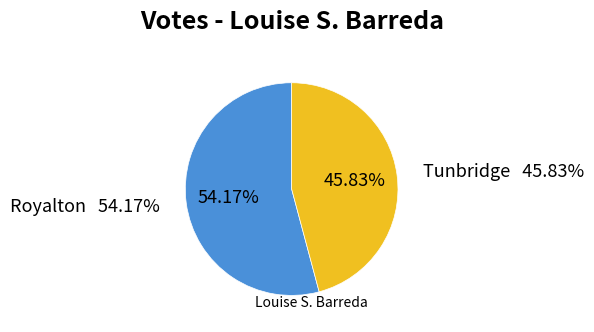

To the nearest percent, what is the combined percentage of Tunbridge and Royalton?

100%